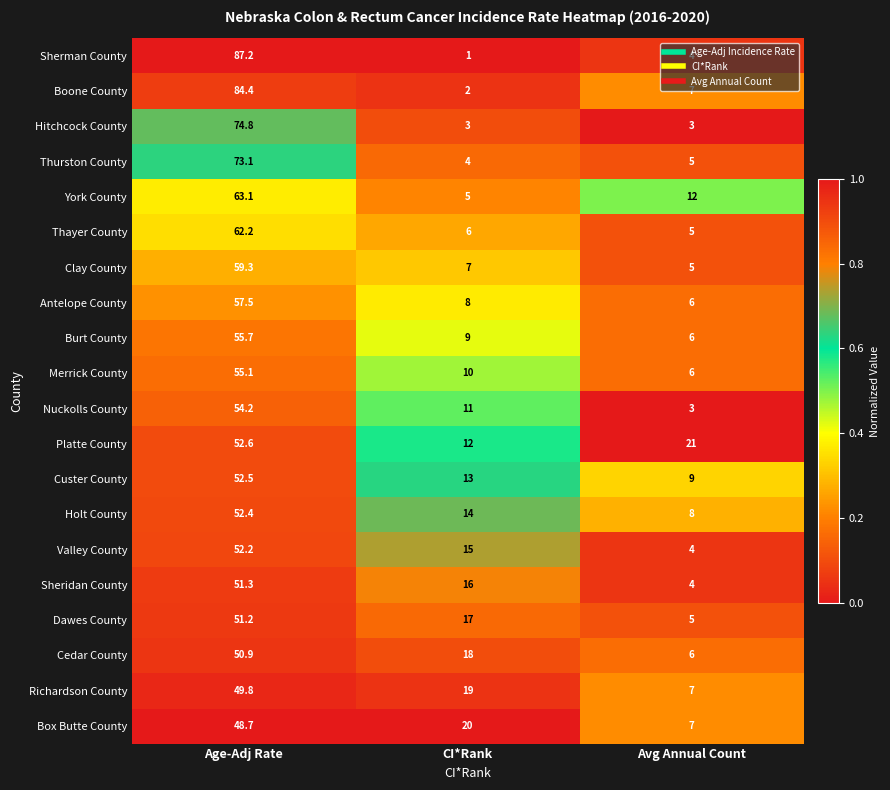

At which category is the sum across all series the highest?

Age-Adj Rate